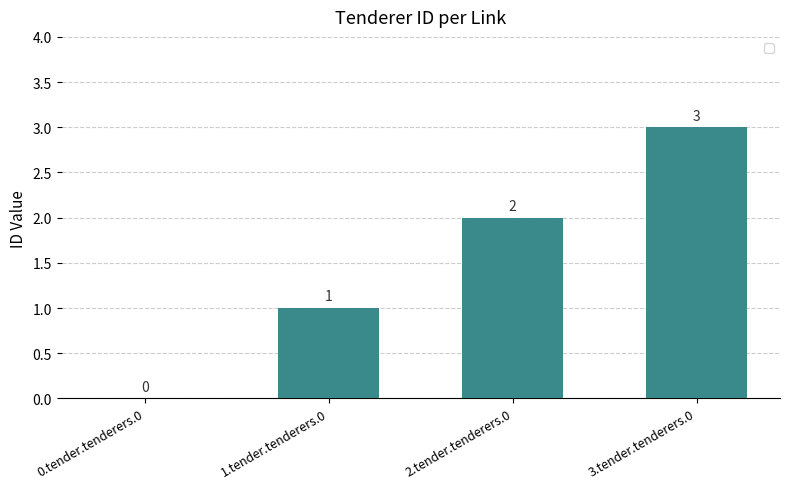

Reading left to right, transcribe all the data shown in this chart.

0	1	2	3